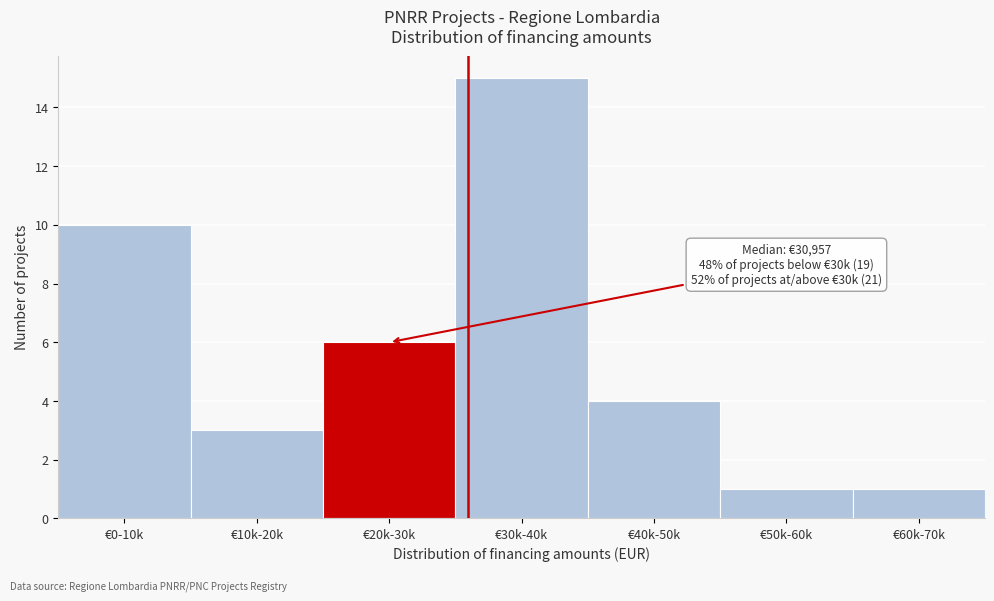

Reading right to left, transcribe all the data shown in this chart.

€60k-70k=1	€50k-60k=1	€40k-50k=4	€30k-40k=15	€20k-30k=6	€10k-20k=3	€0-10k=10